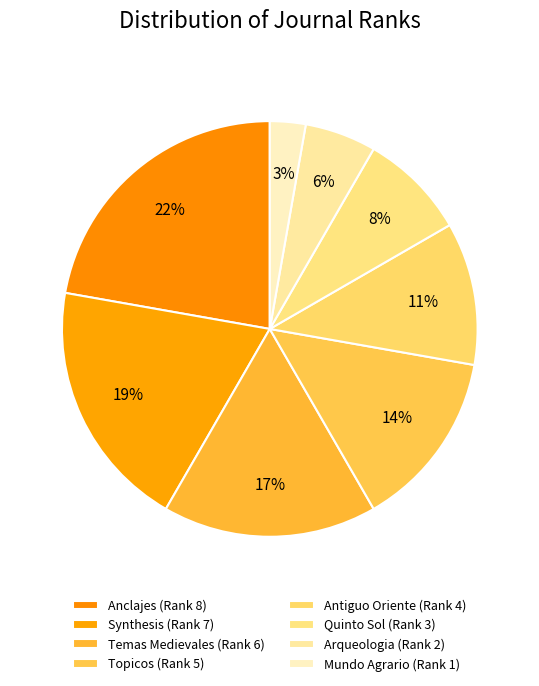

How many slices are in this pie chart?

8